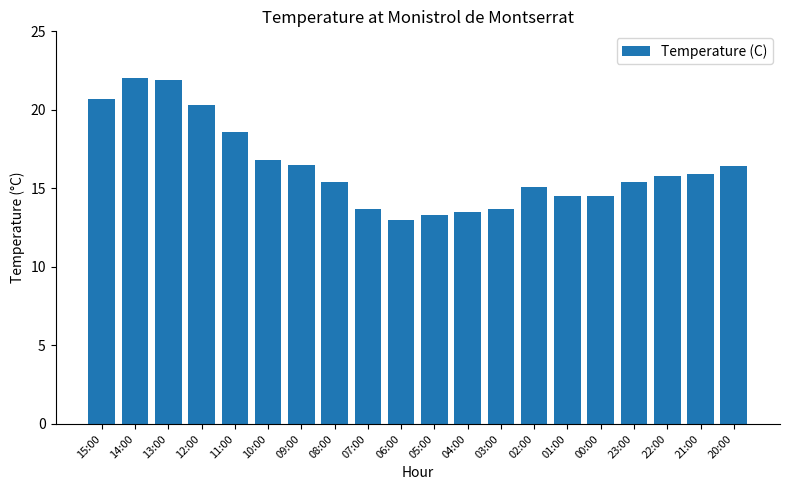

Between 07:00 and 13:00, which is larger?

13:00